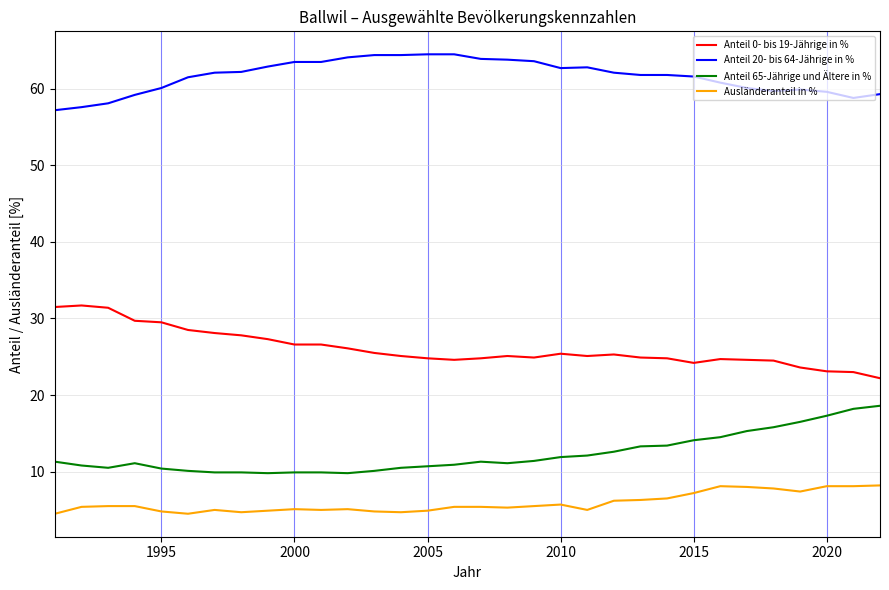

Which series has the largest total across all categories?

Anteil 20- bis 64-Jährige in %